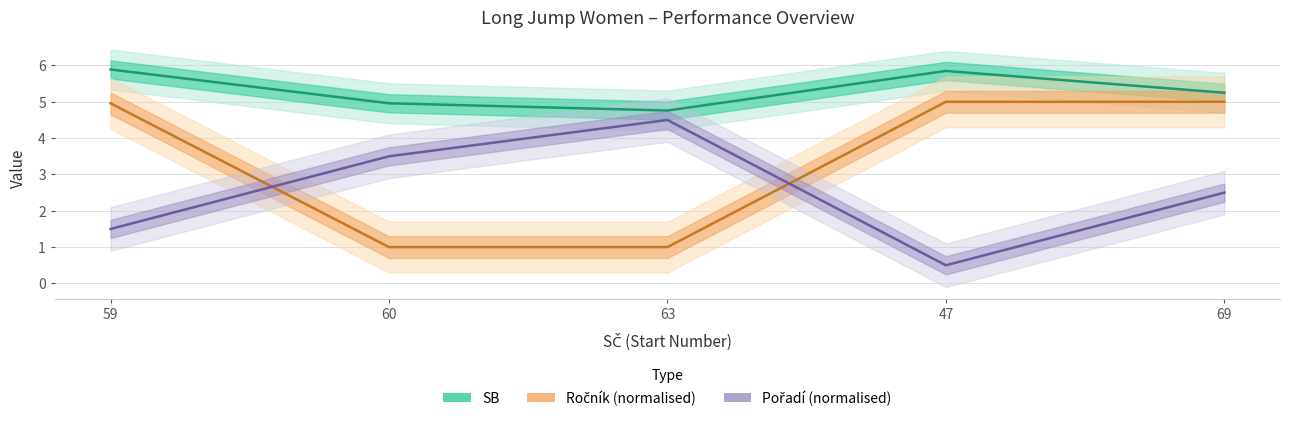

Read the Pořadí (normalised) value at 59.

1.5